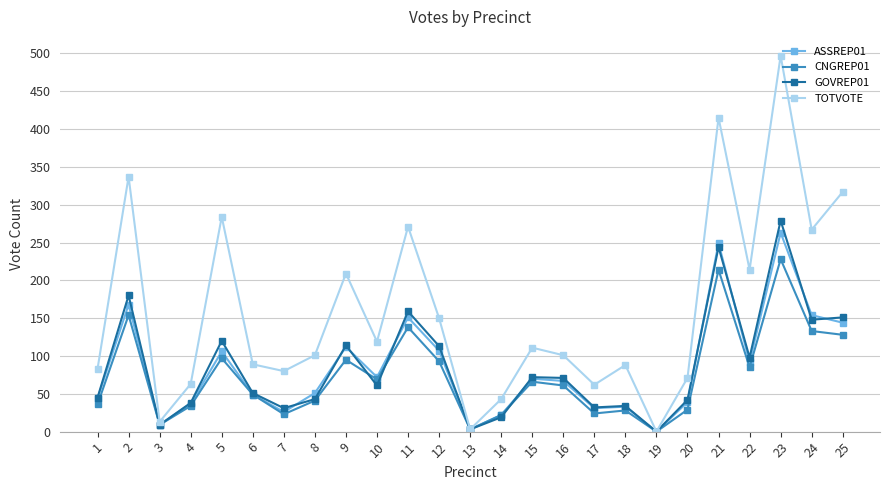

True or false: GOVREP01 and CNGREP01 cross at least once.

True